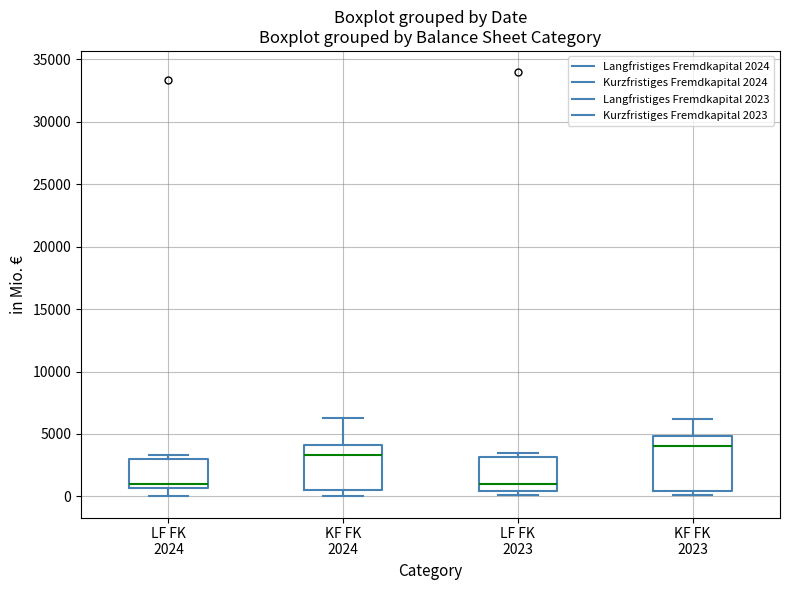

Reading left to right, transcribe this box plot: for each box, give where its median line is, the range the box spans, and where its two whiskers end, as read against the y-axis. The values are not printed on the chart, so give them approximately, as read against the axis.

LF FK 2024: median 1000, box 500 to 3000, whiskers 0 to 3500
KF FK 2024: median 3500, box 500 to 4000, whiskers 0 to 6500
LF FK 2023: median 1000, box 500 to 3000, whiskers 0 to 3500
KF FK 2023: median 4000, box 500 to 5000, whiskers 0 to 6000